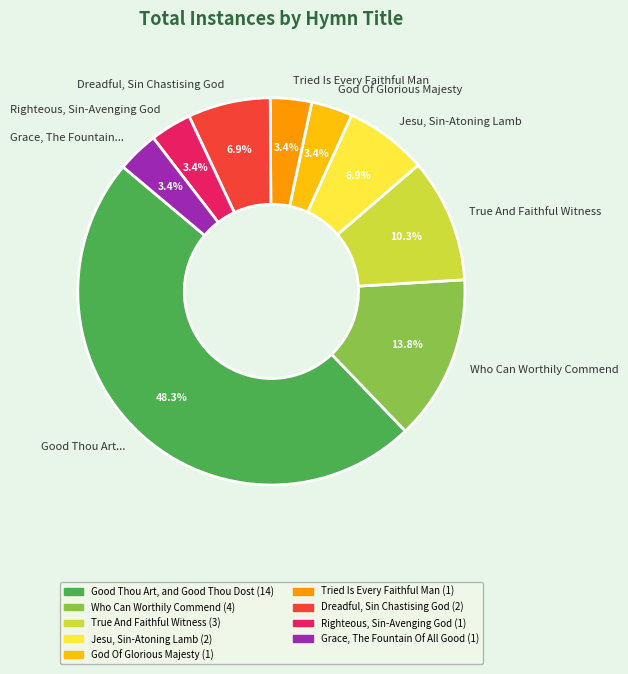

How many slices are in this pie chart?

9